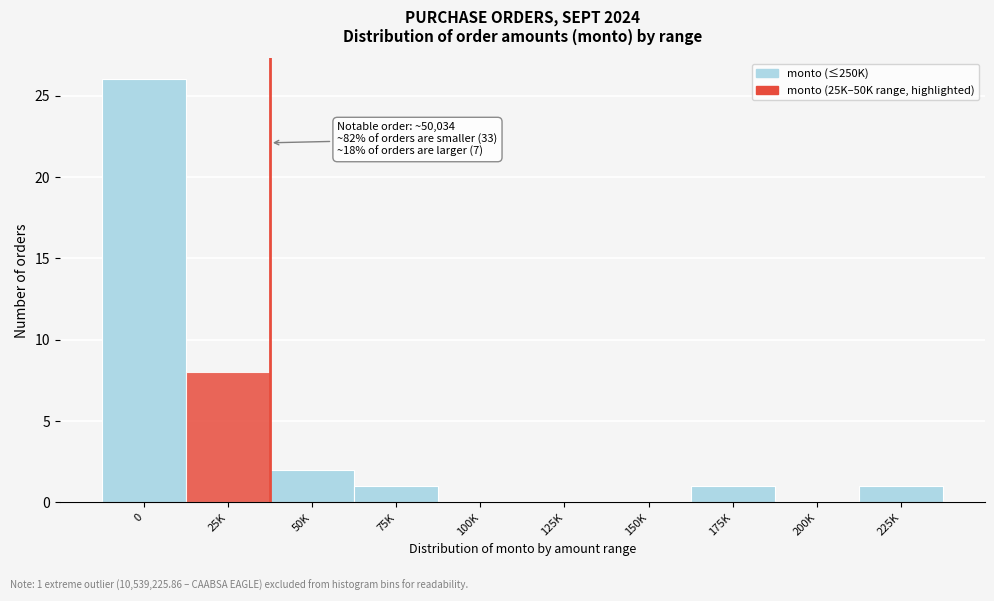

Reading left to right, what are all the values shown in this chart?

0=26	25K=8	50K=2	75K=1	100K=0	125K=0	150K=0	175K=1	200K=0	225K=1